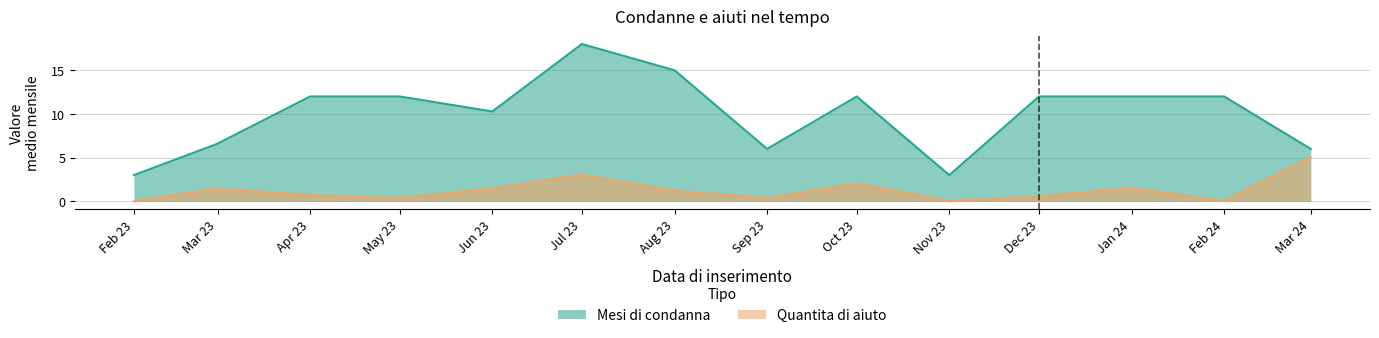

At which category does the chart reach its peak across all series?

Jul 23